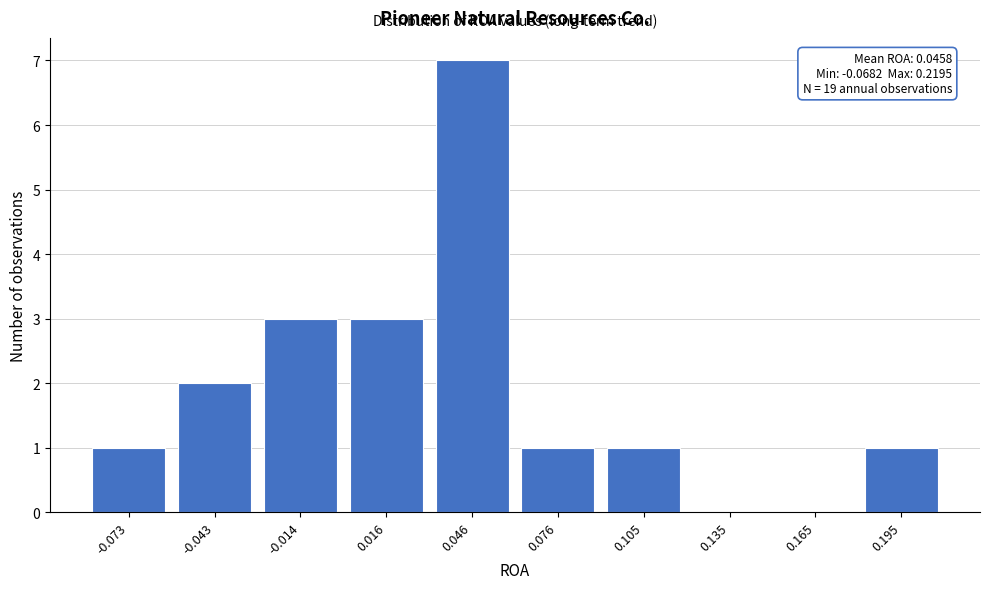

Reading left to right, list all the values displayed in this chart.

-0.073=1	-0.043=2	-0.014=3	0.016=3	0.046=7	0.076=1	0.105=1	0.135=0	0.165=0	0.195=1